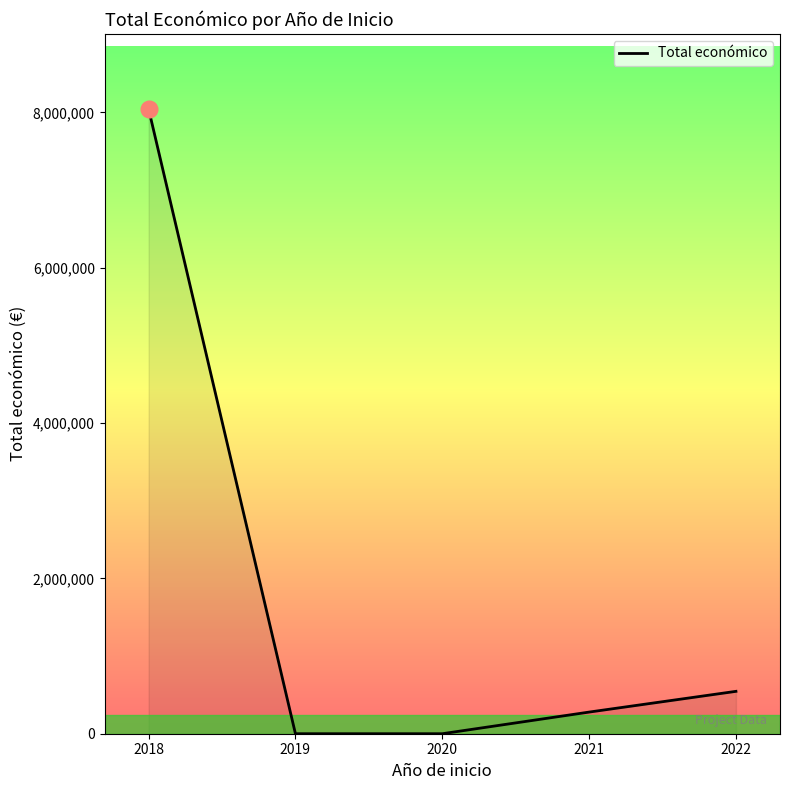

Is it true that the value at 2021 is 278602?

True